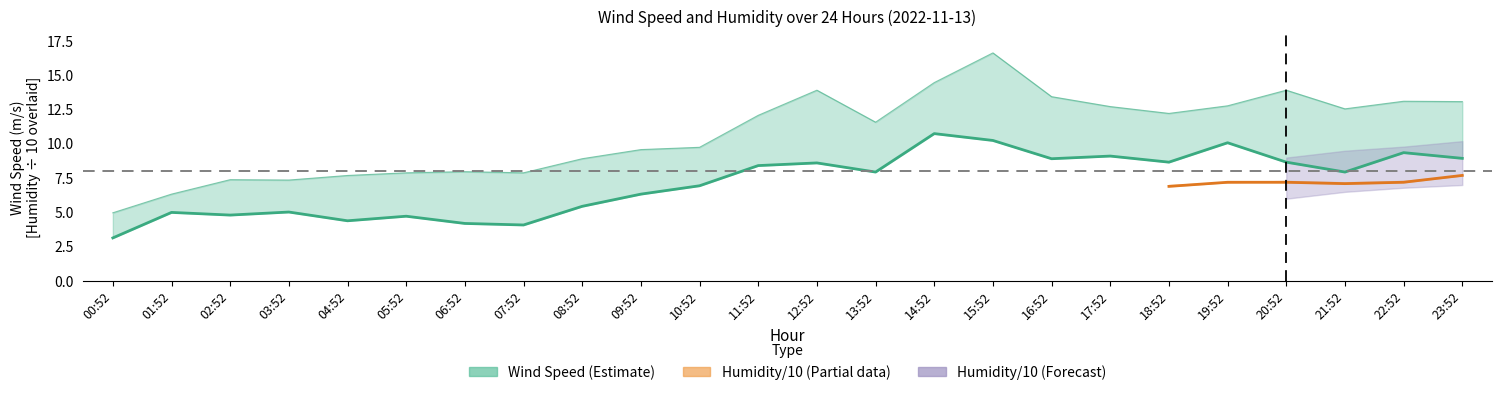

What is the value of the 16th point from the left?

10.2